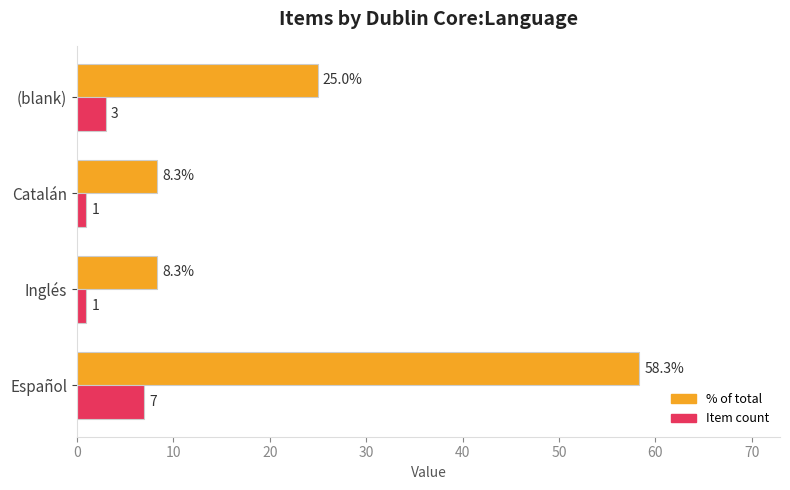

What is the difference between the highest and lowest values at (blank)?

22.0